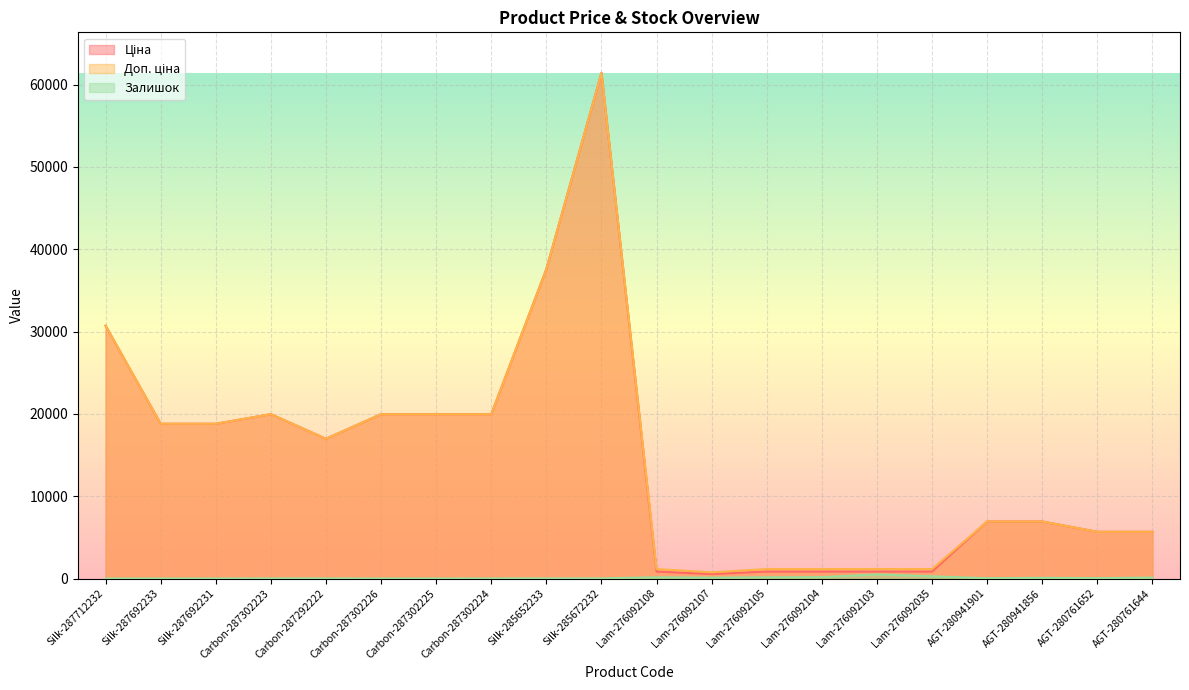

How many data points does each series have?

20